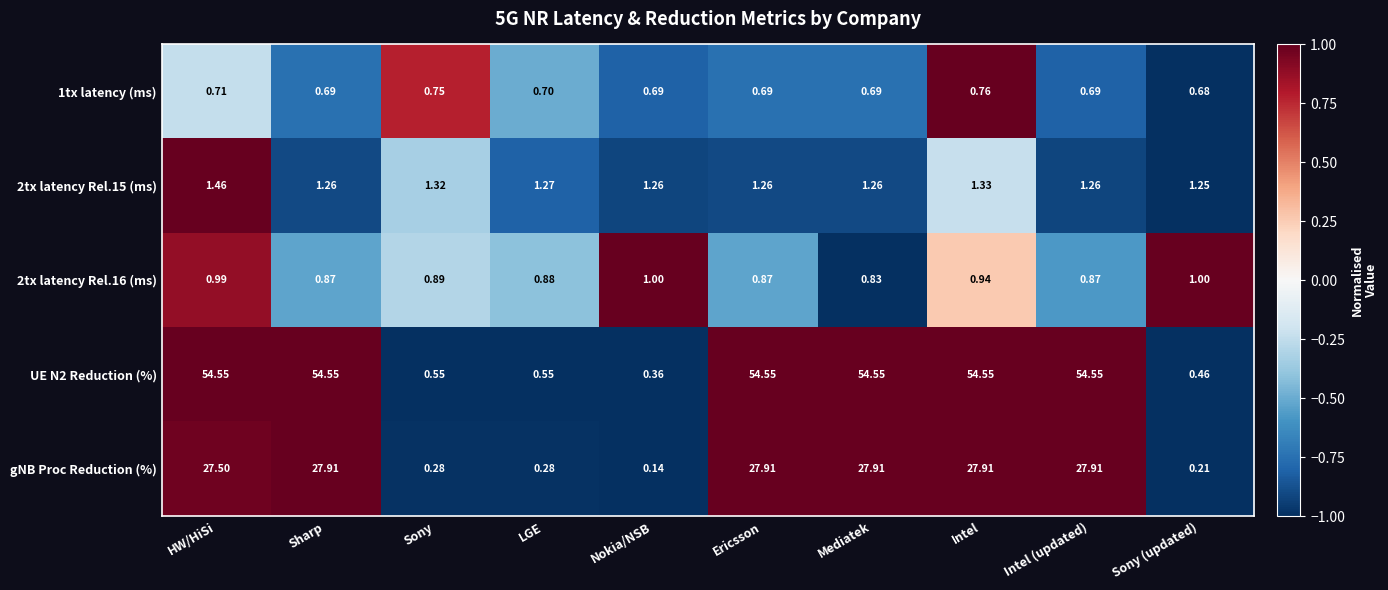

How many categories are shown in the chart?

10